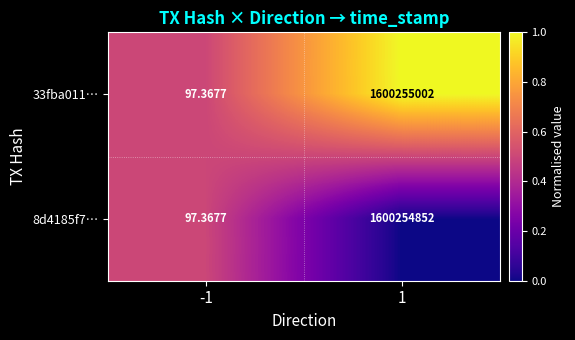

List the series in order of their overall mean, lowest first.

8d4185f7…, 33fba011…